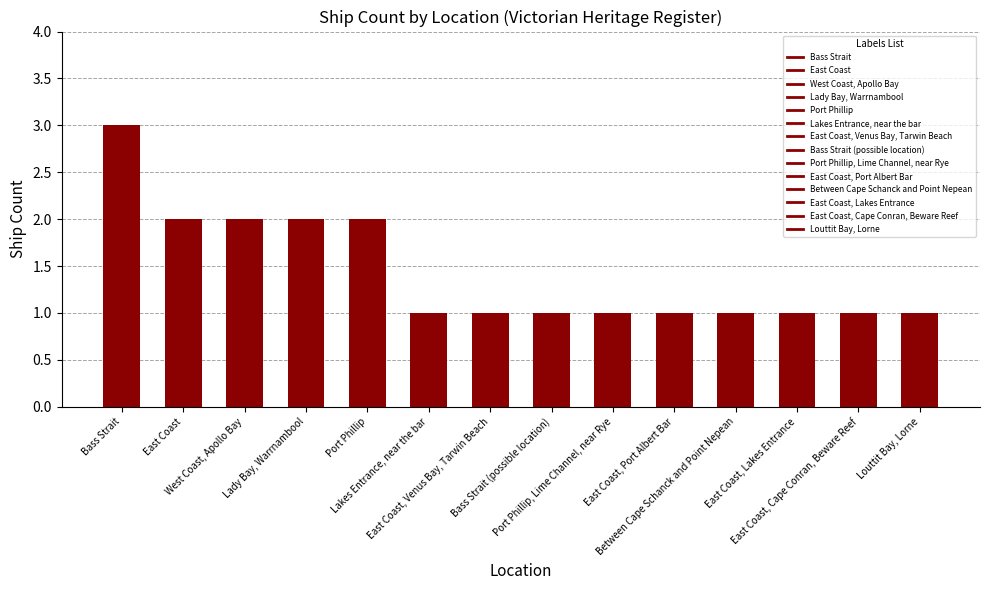

What is the smallest value displayed?

1